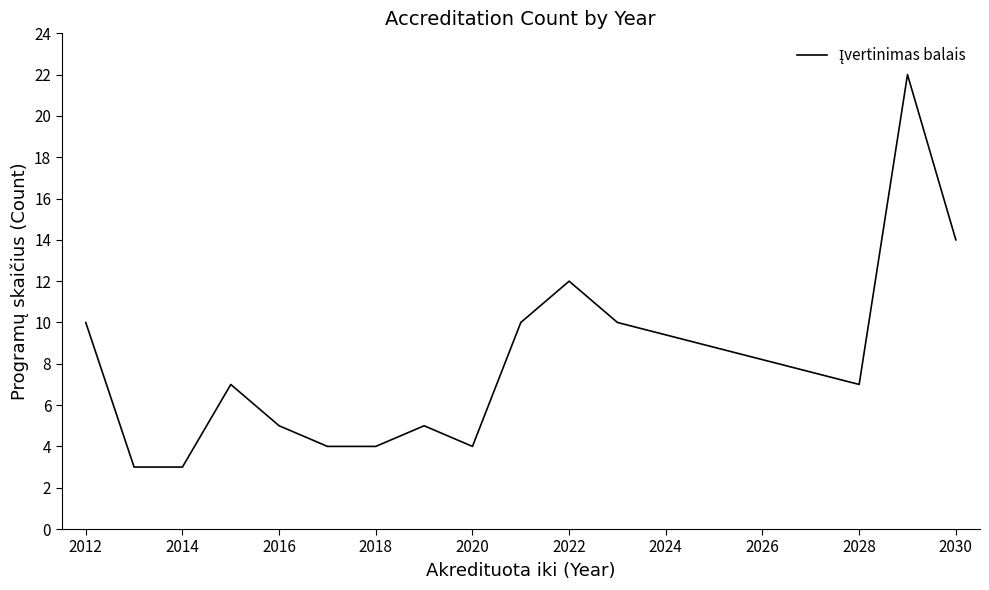

Reading left to right, list all the values displayed in this chart.

10	3	3	7	5	4	4	5	4	10	12	10	7	22	14